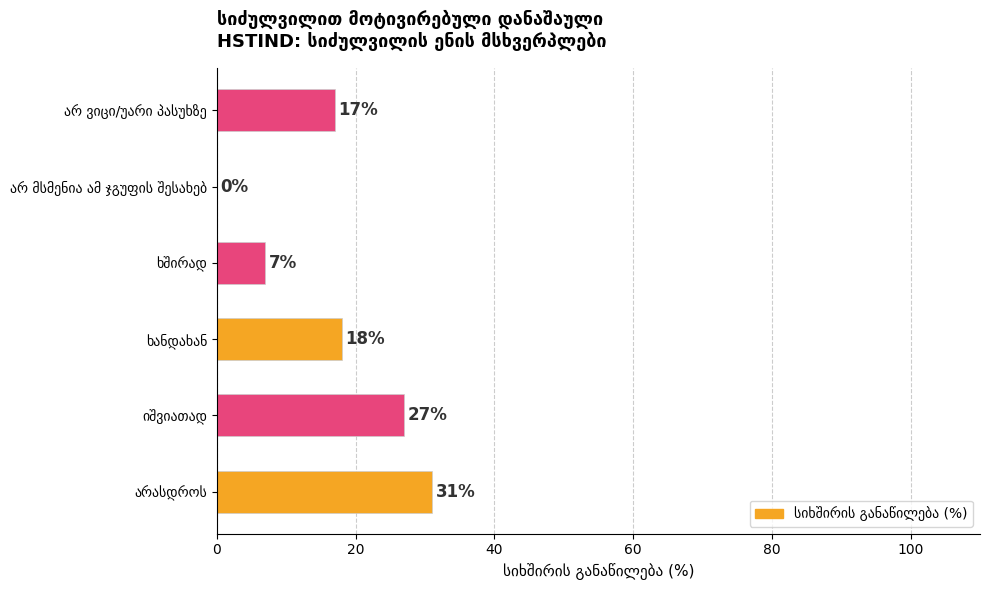

How many values are between 7 and 27?

4